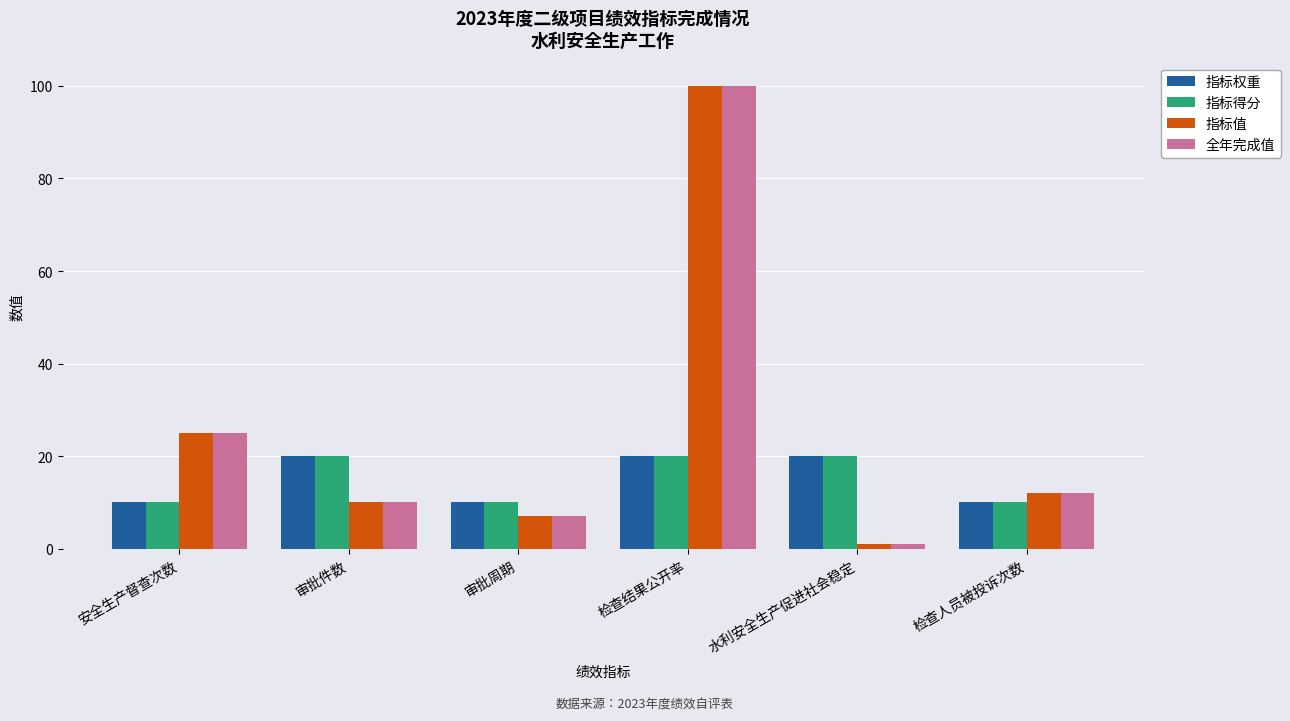

What are all the series names shown in the legend?

指标权重, 指标得分, 指标值, 全年完成值